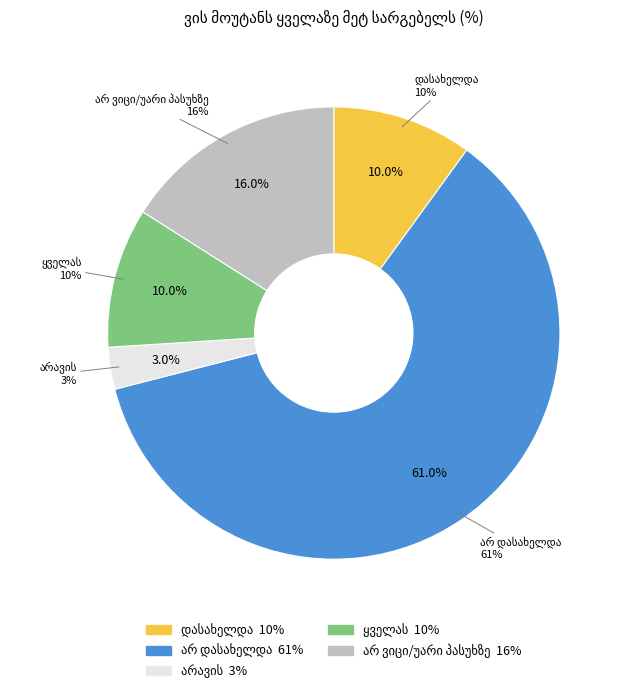

To the nearest percent, what is the combined percentage of დასახელდა and არავის?

13%